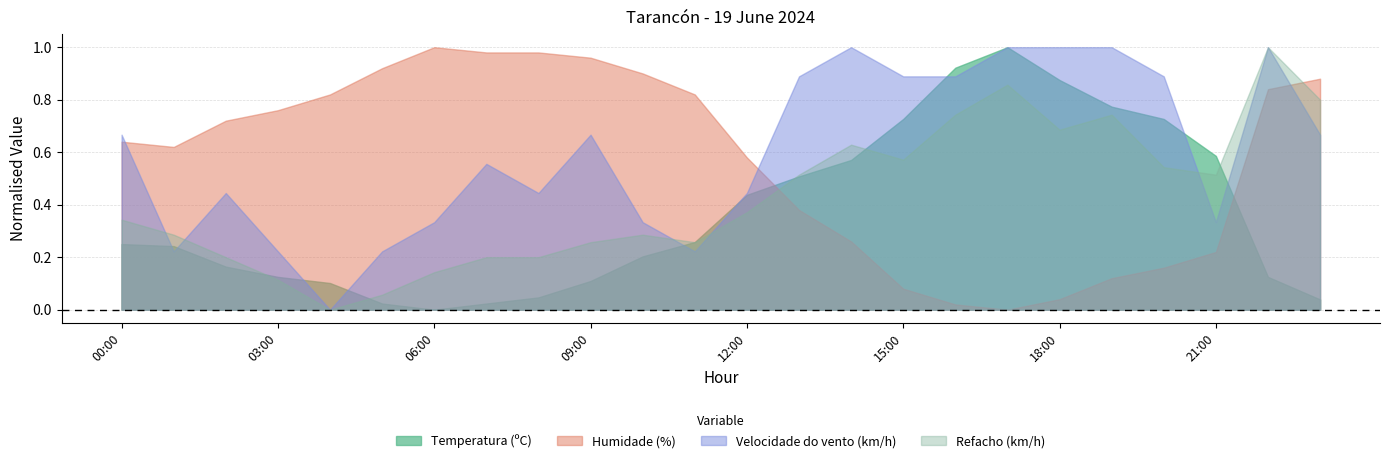

At which category does the chart reach its minimum across all series?

04:00